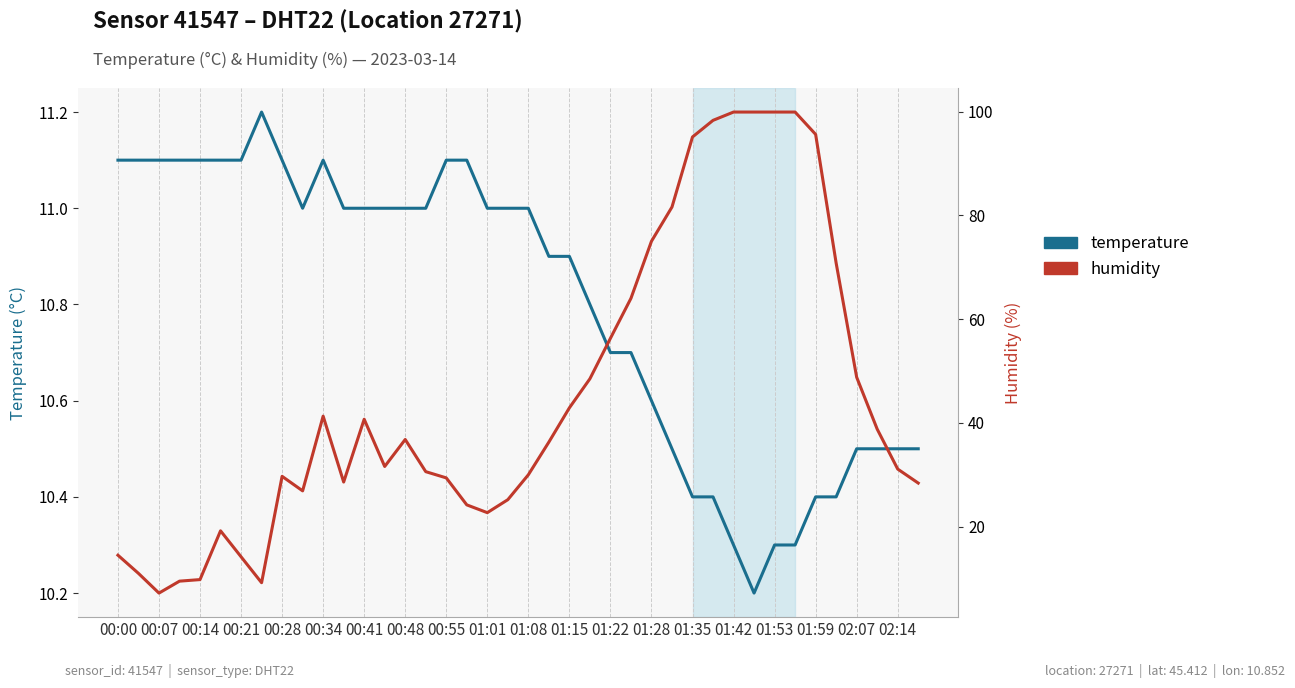

What are all the series names shown in the legend?

temperature, humidity